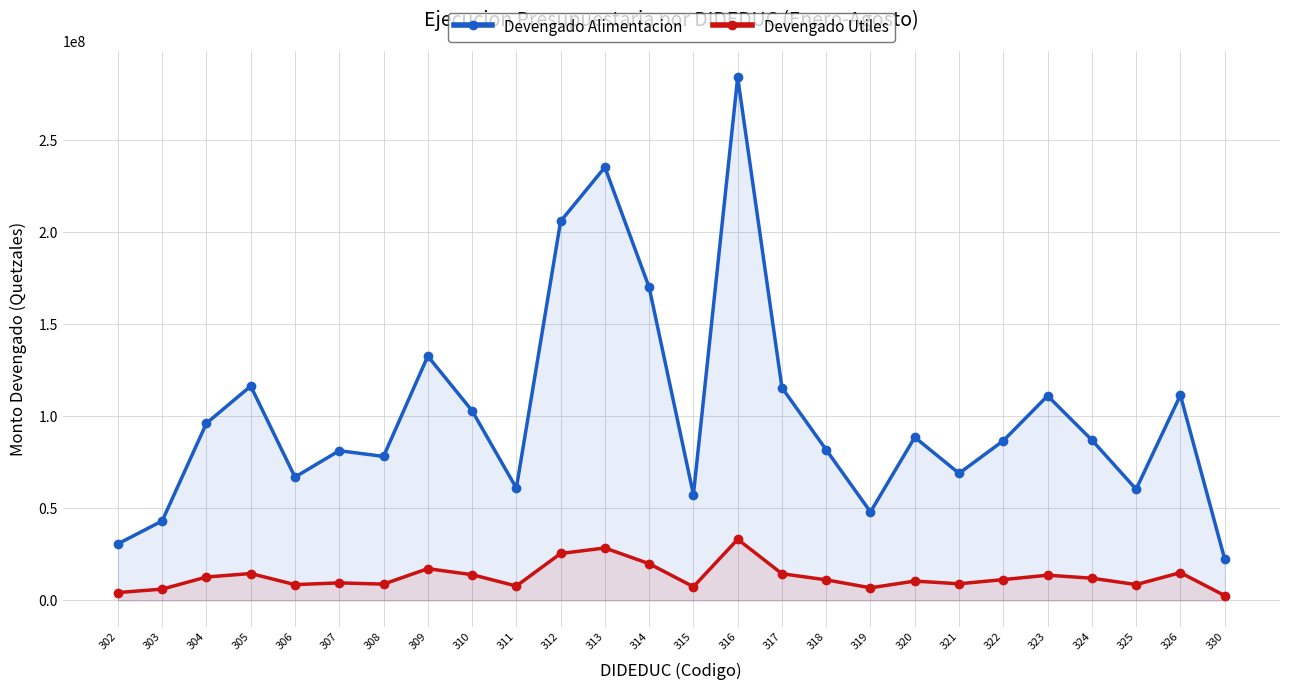

Reading left to right, list all the values displayed in this chart.

Devengado Alimentacion: 302=30746352.9	303=43181978.6	304=96297185.5	305=116484029.2	306=67036776.5	307=81362608.8	308=78253924.0	309=132765986.2	310=103103317.9	311=61034434.4	312=206046763.1	313=235410325.9	314=170140982.6	315=57532203.7	316=284279324.4	317=115612326.0	318=81823744.1	319=48085020.8	320=88674757.9	321=69053234.4	322=86785415.0	323=111191224.2	324=87176750.3	325=60427000.4	326=111529920.0	330=22519260.0
Devengado Utiles: 302=4274666.0	303=6135192.0	304=12713443.0	305=14613999.2	306=8581175.5	307=9530687.8	308=8856359.5	309=17256125.3	310=13991899.8	311=7823685.5	312=25498594.0	313=28505410.2	314=19949402.9	315=7429964.7	316=33229285.3	317=14505647.6	318=11173491.2	319=6847611.4	320=10507896.6	321=9038836.9	322=11307687.2	323=13706489.6	324=12075521.8	325=8619215.4	326=15085900.0	330=2647300.0